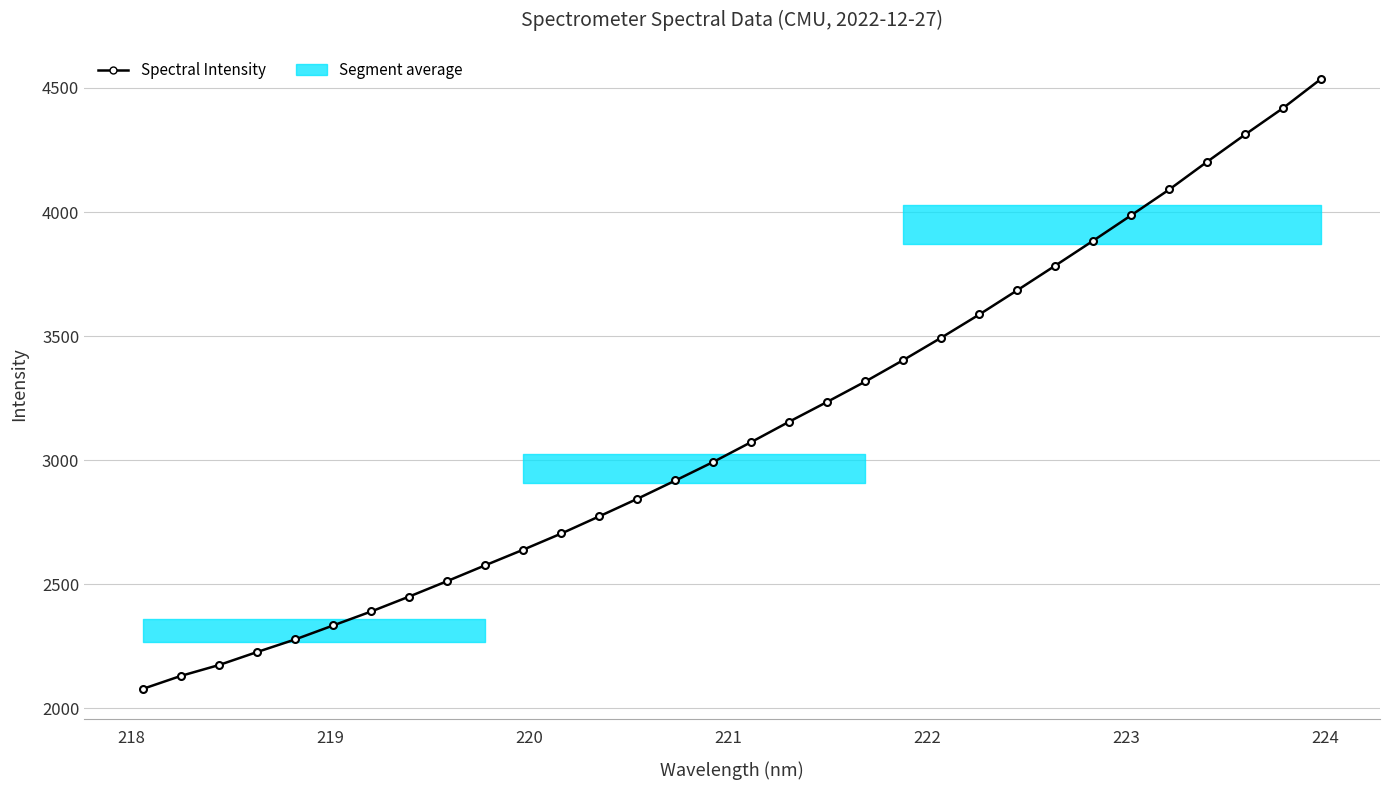

Is it true that the value at 26 is 5782.2?

False